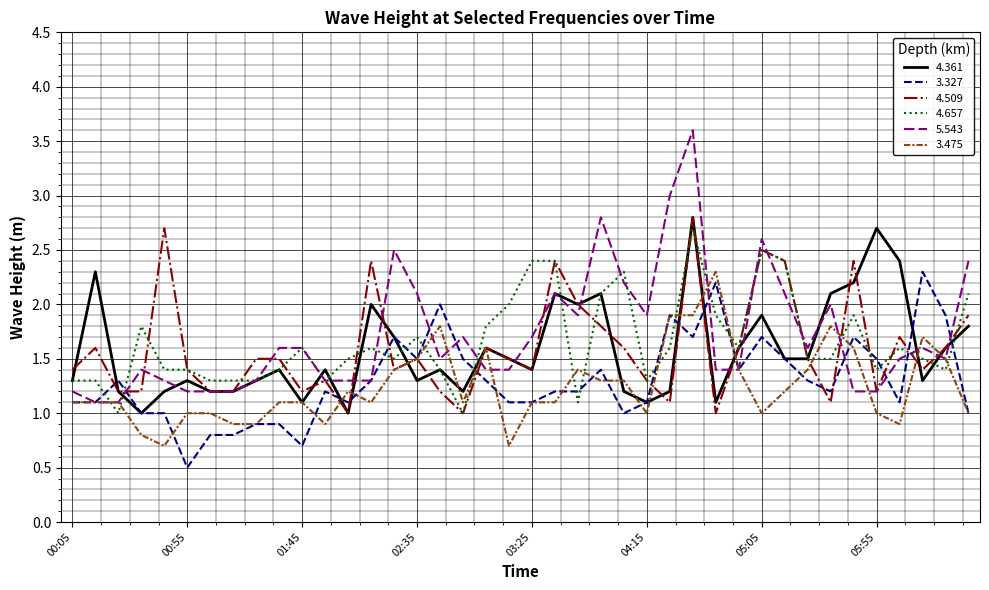

Which series has the largest range (max minus min)?

5.543